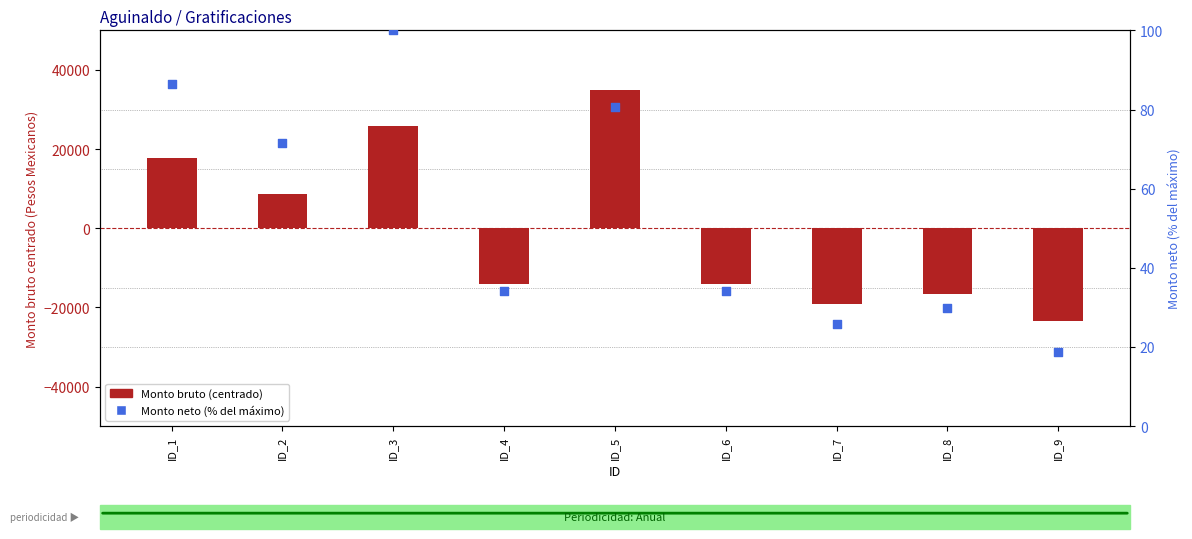

Which series has the largest total across all categories?

Monto neto (% del máximo)